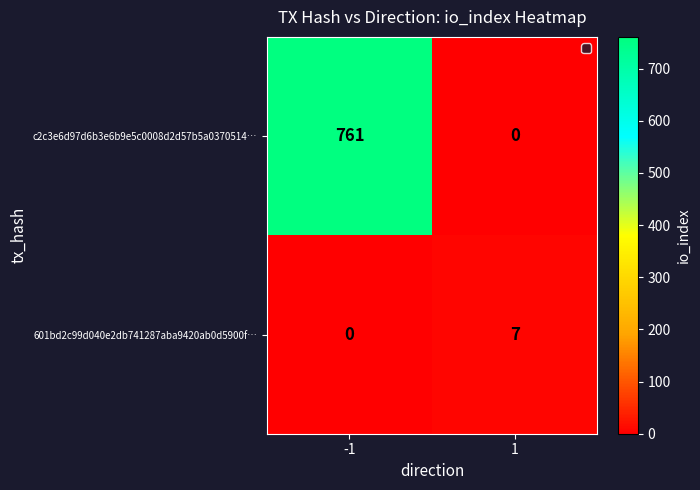

Read the c2c3e6d97d6b3e6b9e5c0008d2d57b5a0370514… value at -1, to the nearest 50.

750